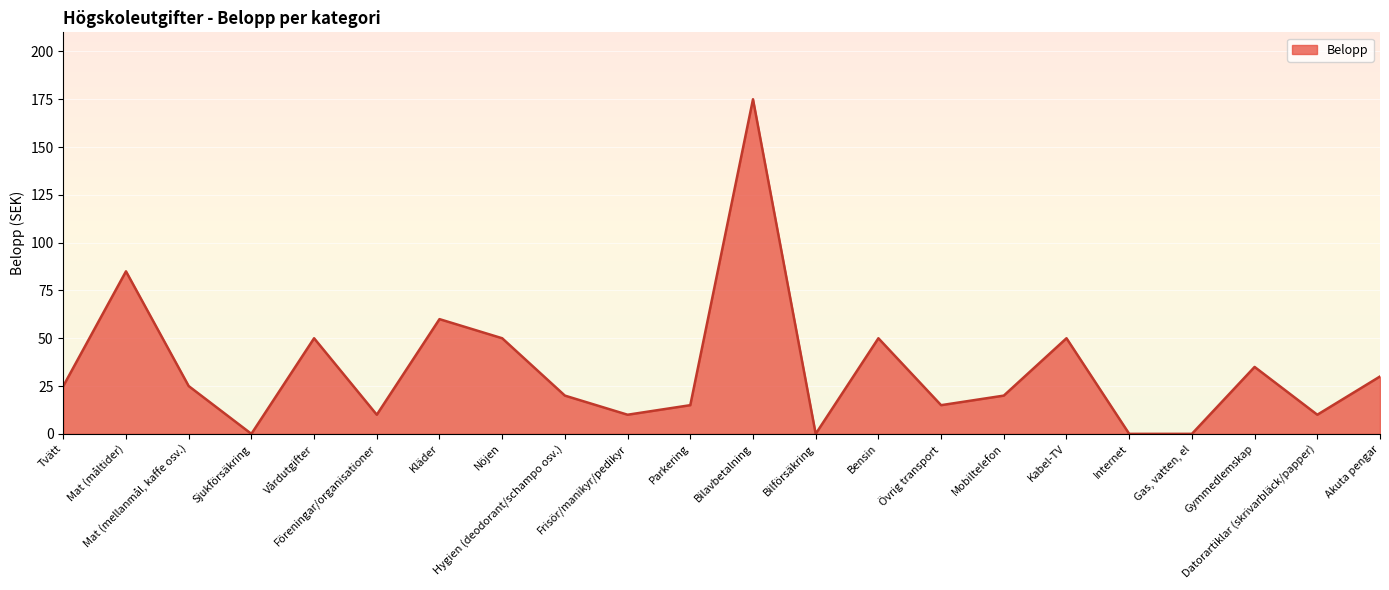

What is the sum of all values?

735